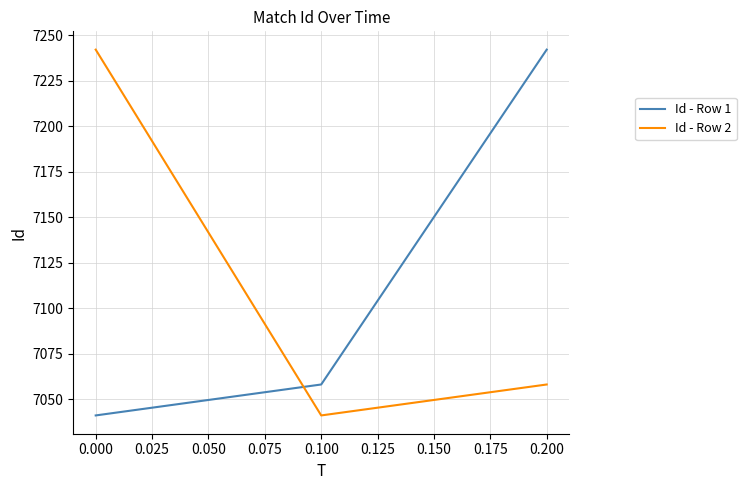

At how many categories does at least one series exceed 7204?

2